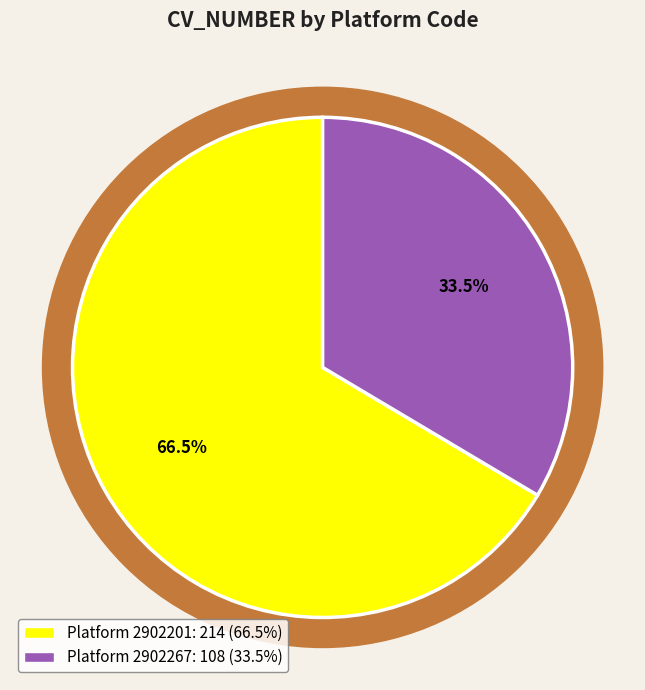

How many segments does this pie chart have?

2